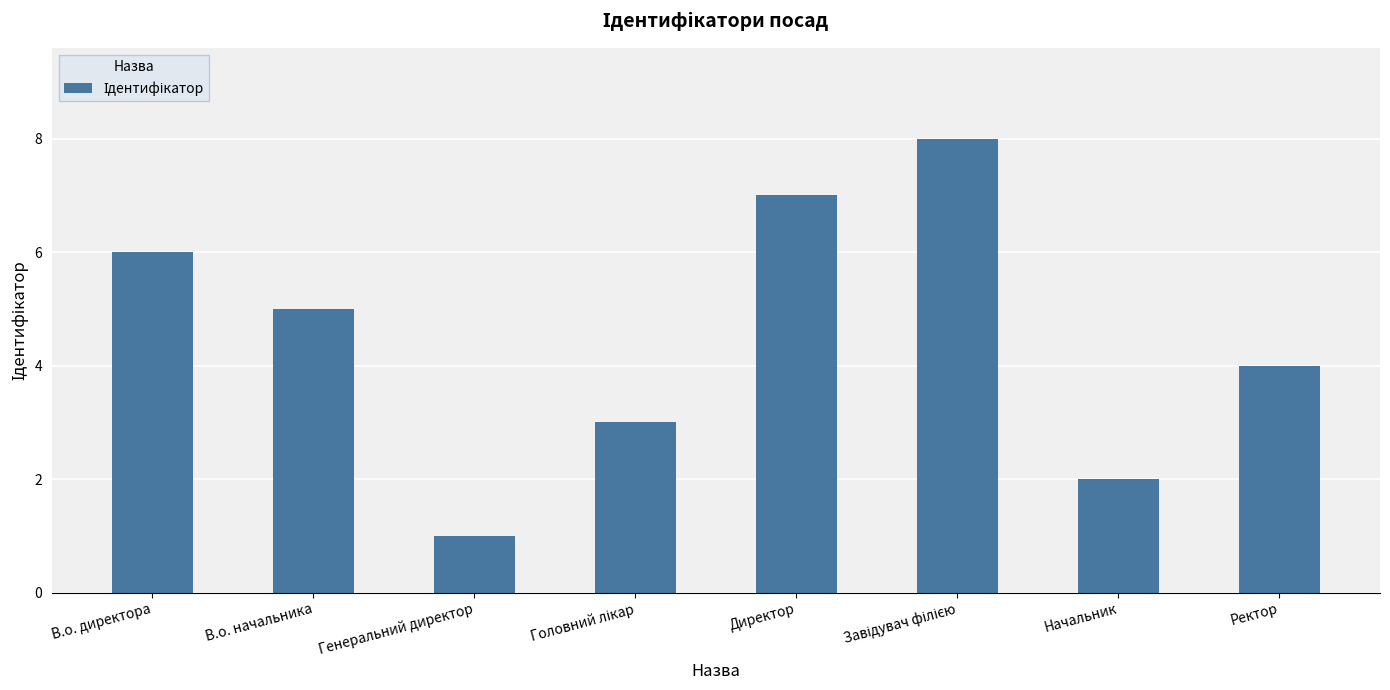

What is the sum of all values?

36